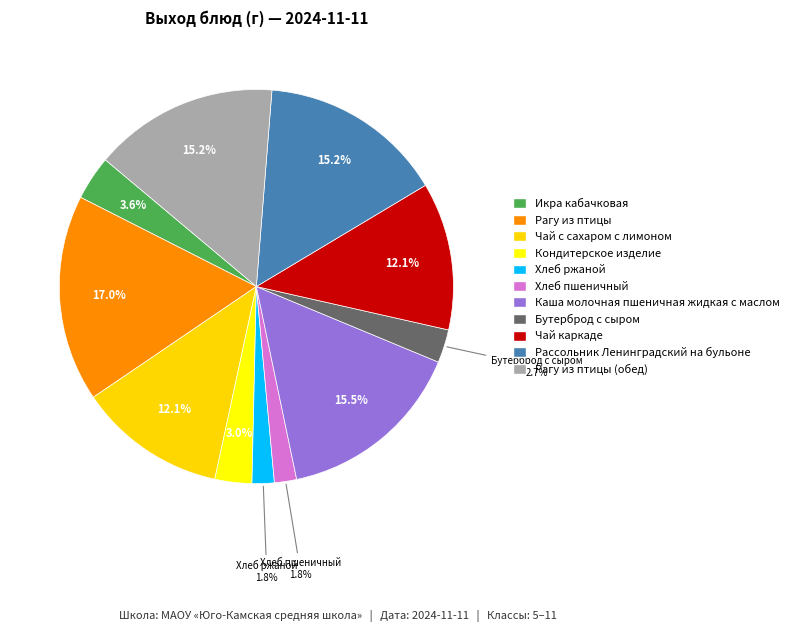

Count the number of slices in the pie.

11